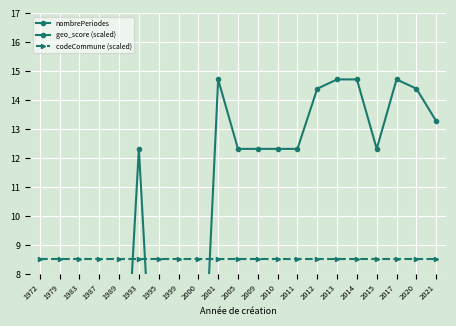

Between 2010 and 2014, which is larger?

2010